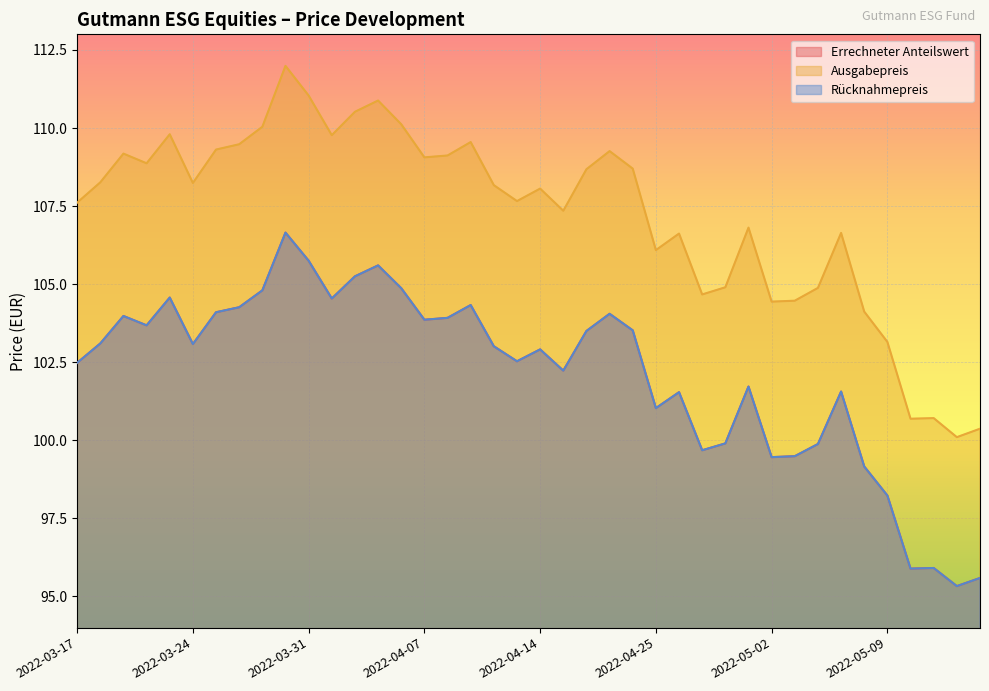

Where does the Rücknahmepreis series first go above 103?

2022-03-18